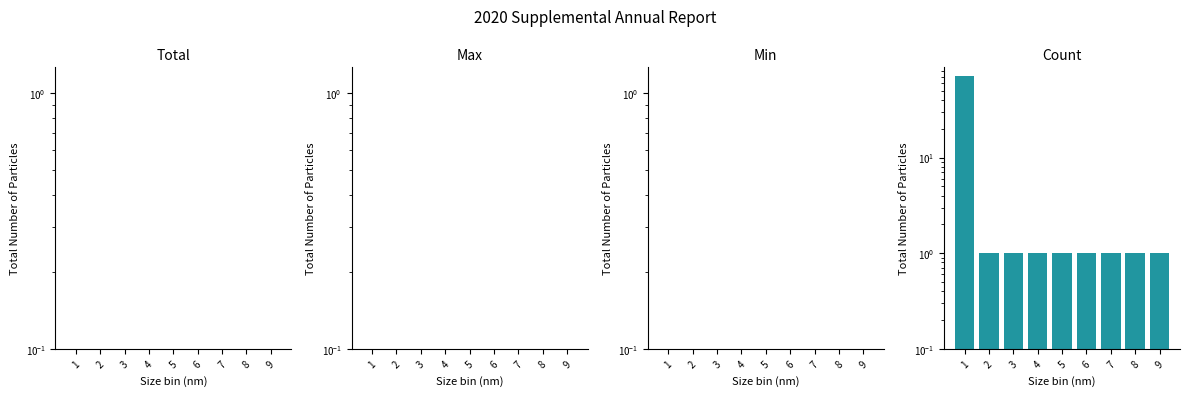

What is the smallest value displayed?

0.1